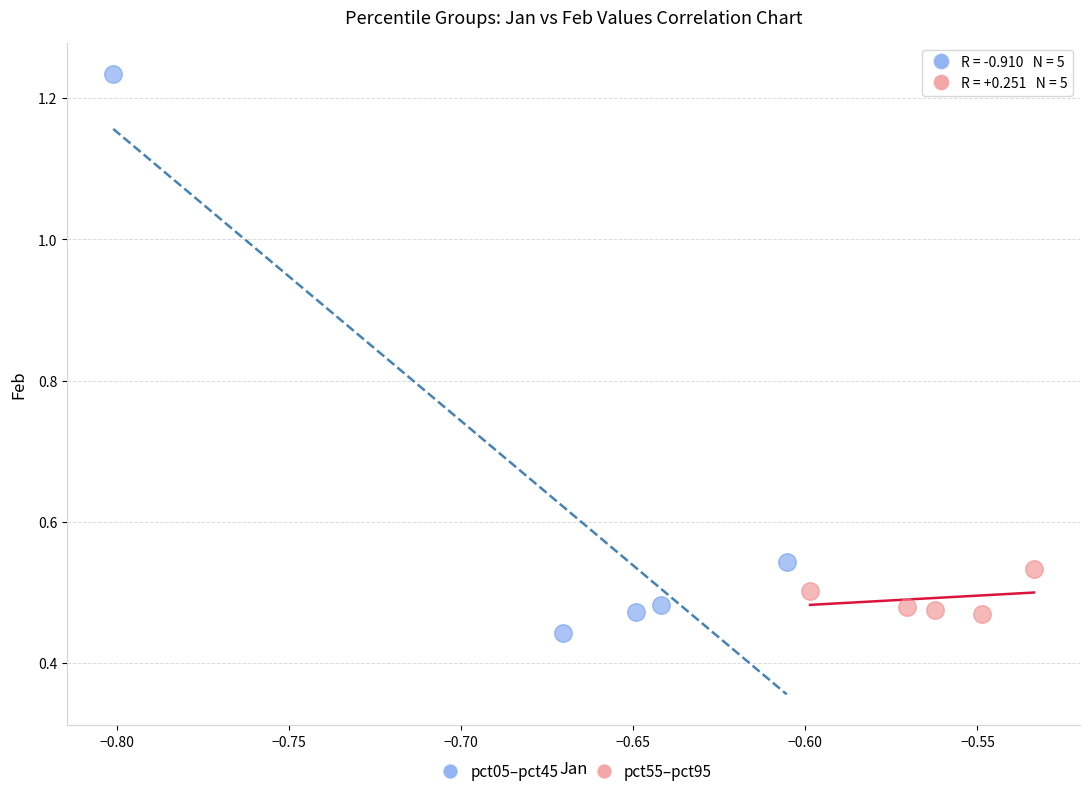

Which series reaches the maximum Y coordinate?

pct05–pct45